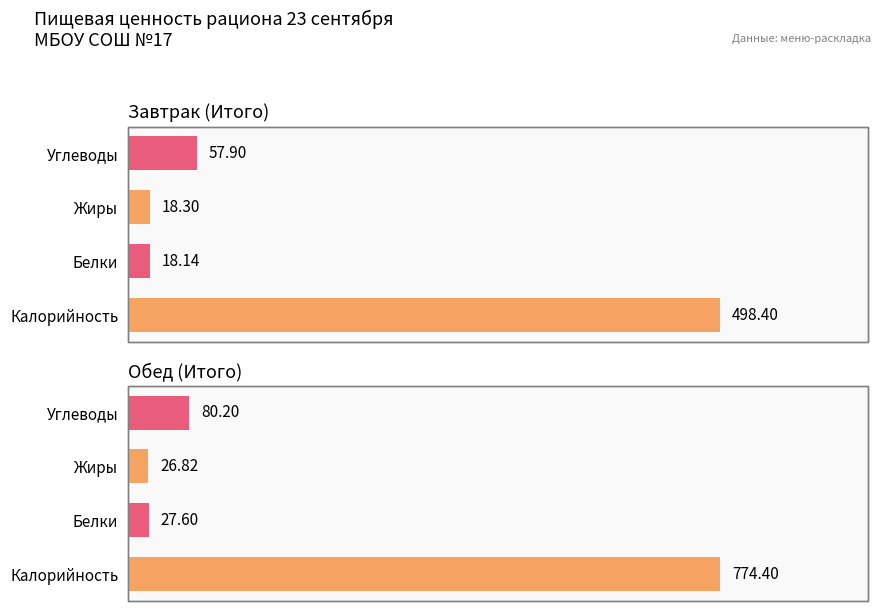

What is the value of the Обед (Итого) bar at the 4th from the left?

80.2